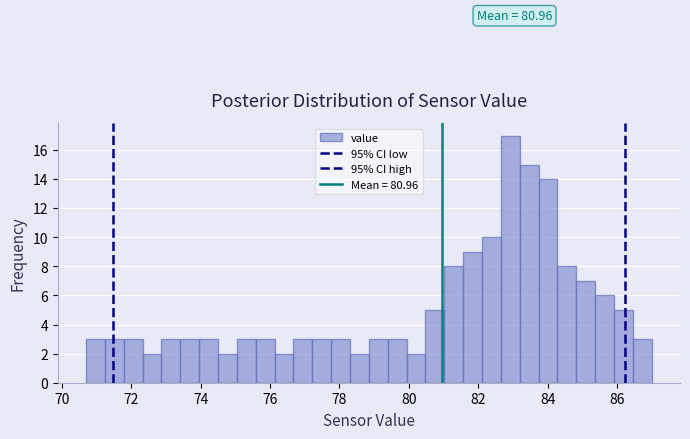

Read against the x-axis, roughly where is the centre of the tallest bar?

83.0